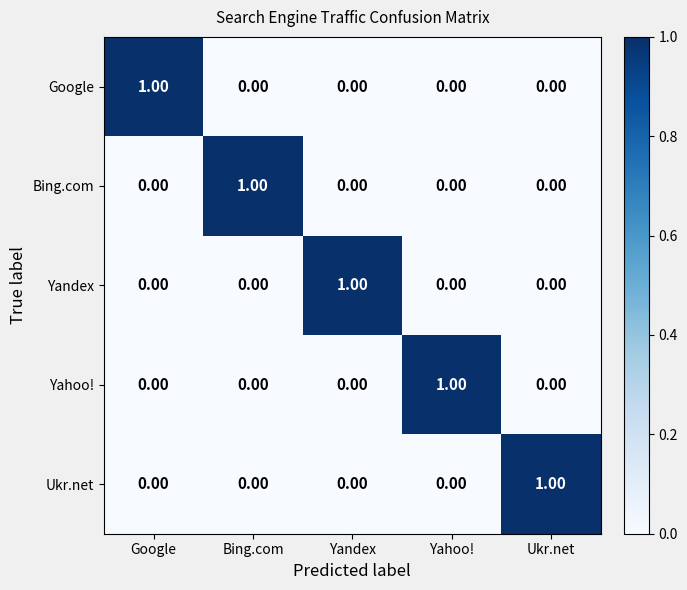

Which category has the highest value in the Yahoo! series?

Yahoo!